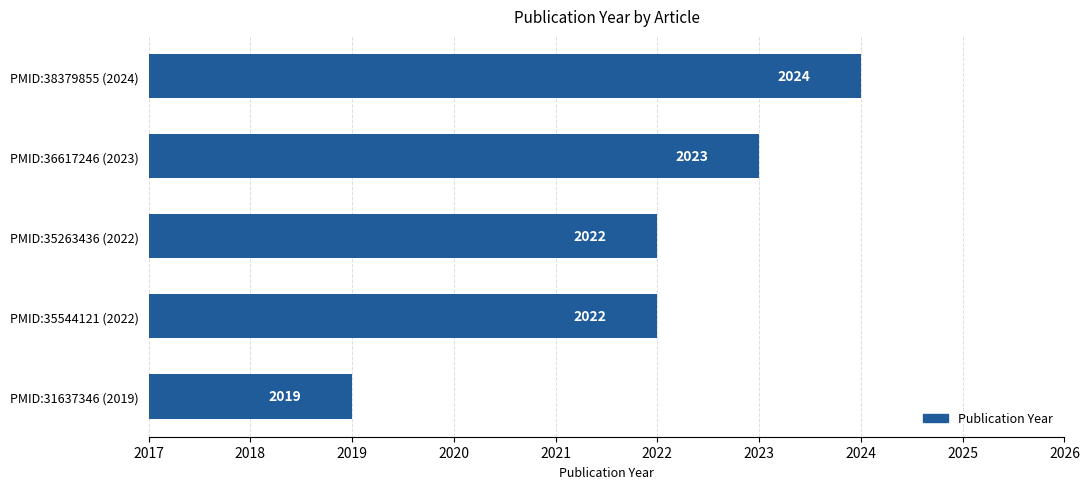

What is the average value?

2022